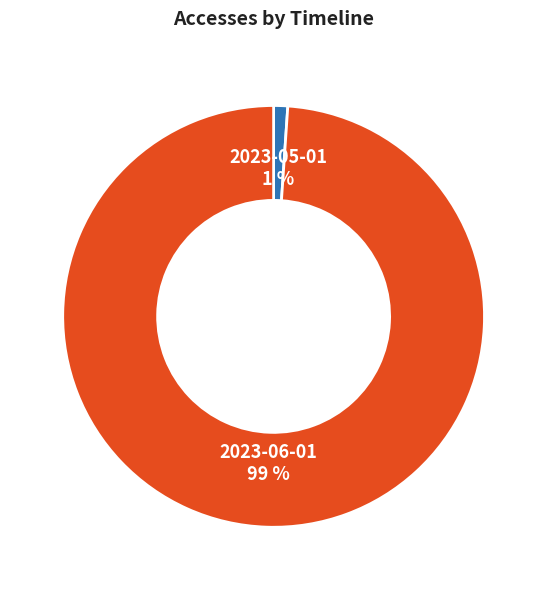

To the nearest percent, what is the difference between the 2023-05-01 and 2023-06-01 slice percentages?

98%